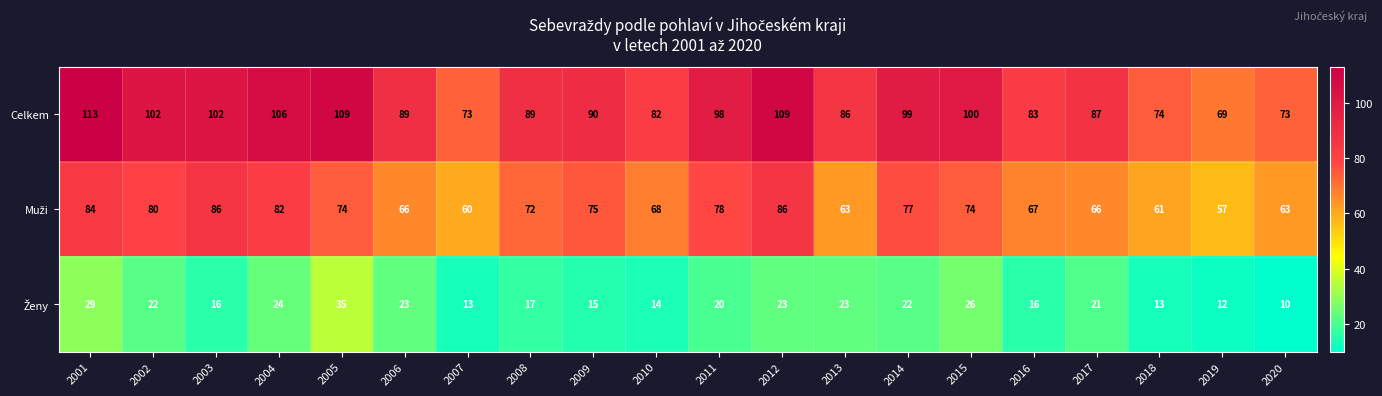

Count the number of data series in this chart.

3